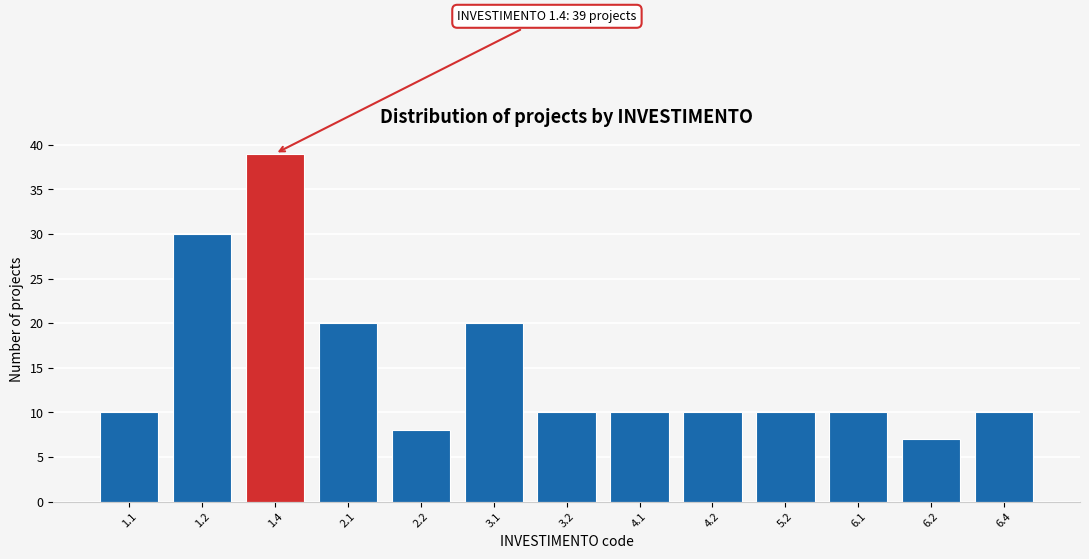

Reading left to right, list all the values displayed in this chart.

10	30	39	20	8	20	10	10	10	10	10	7	10